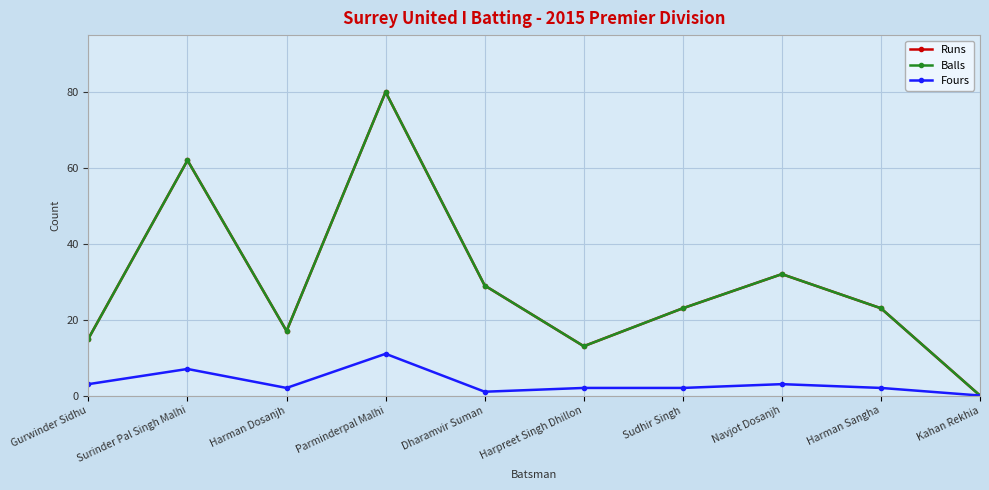

Does the chart have visible grid lines?

Yes